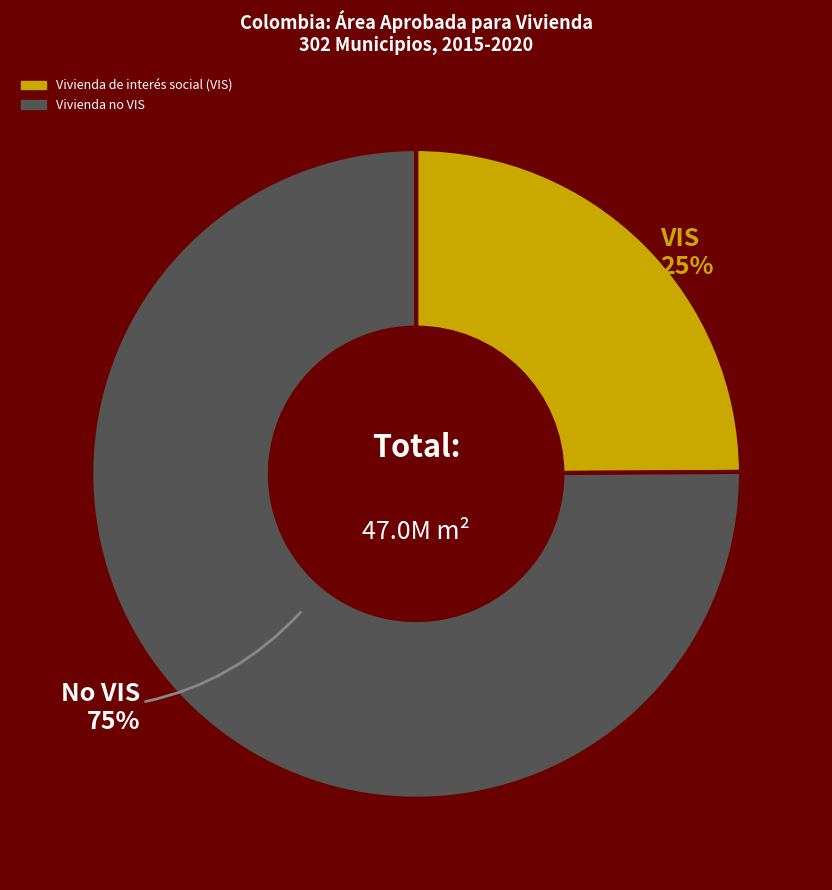

How many segments does this pie chart have?

2